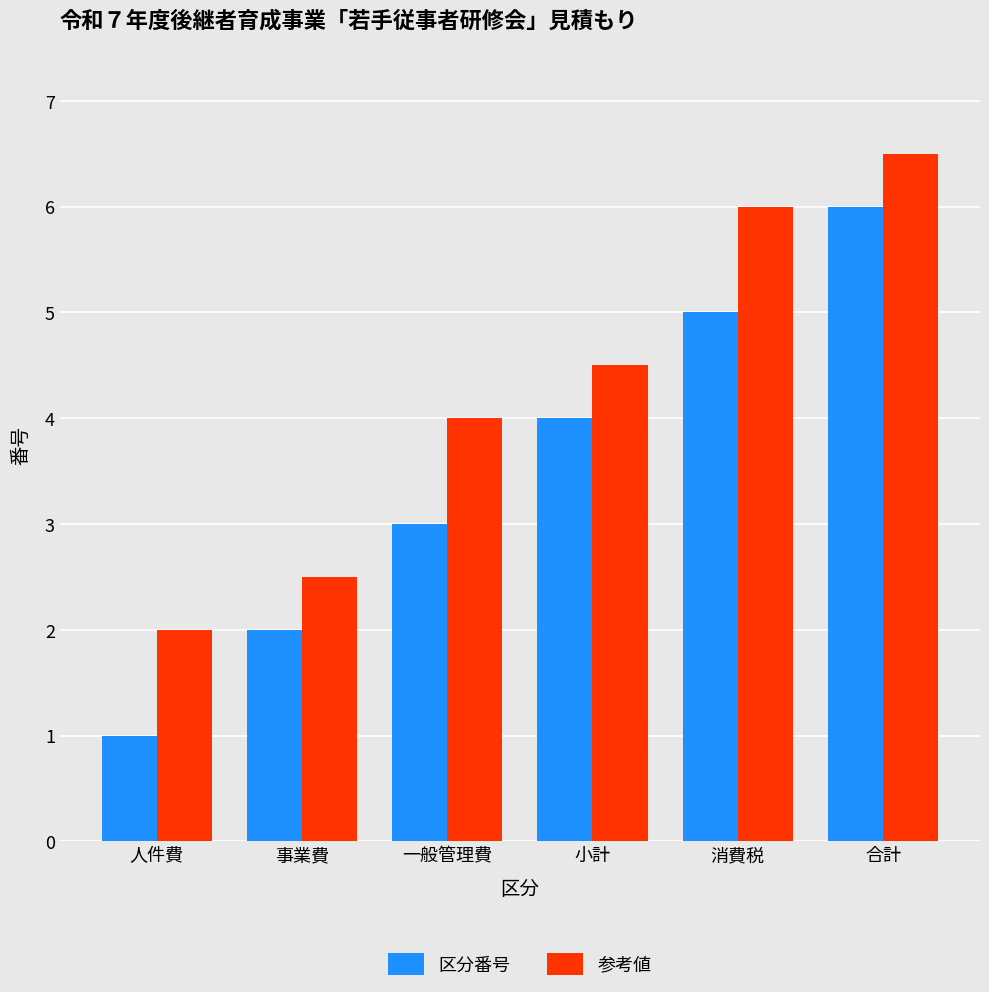

What is the label of the 6th bar from the right?

人件費